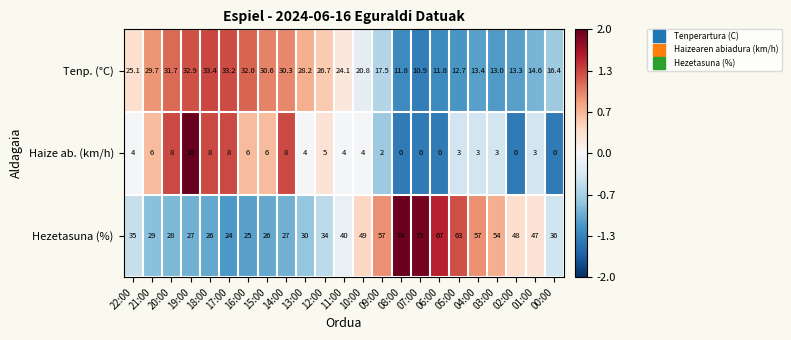

What is the smallest value displayed?

0.0